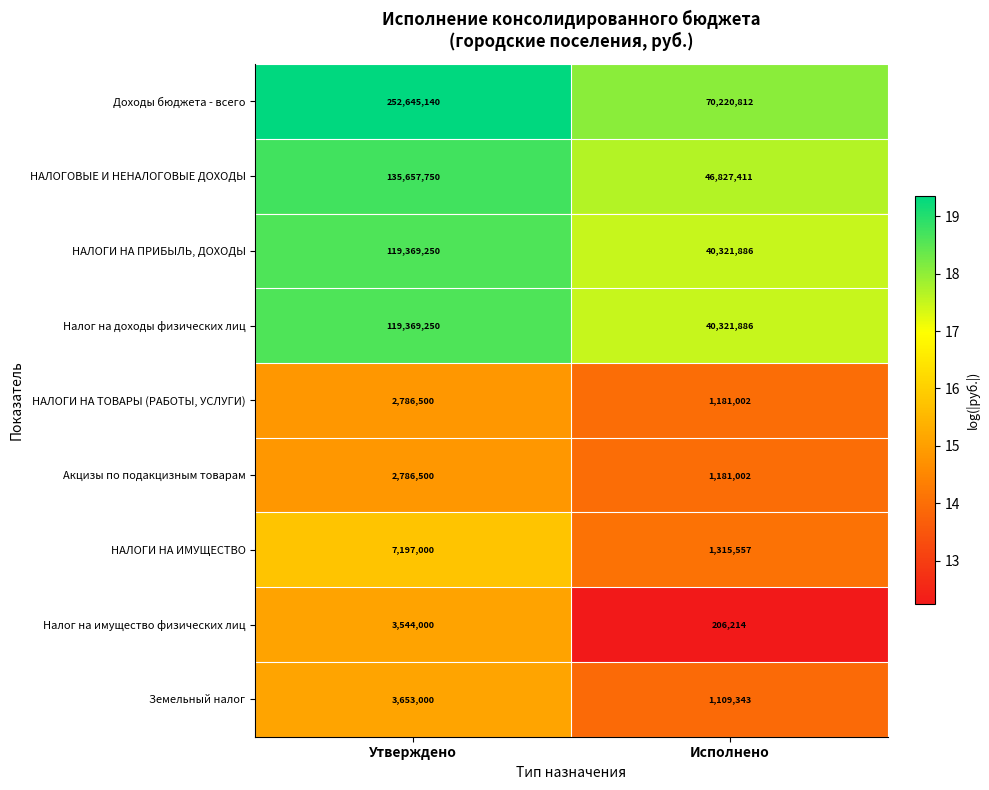

What is the minimum value for Земельный налог?

1109343